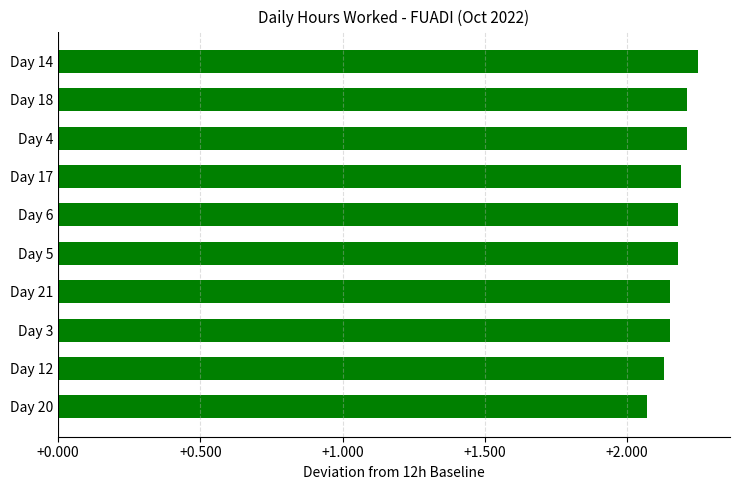

Are the bars grouped side by side (vs. stacked)?

No